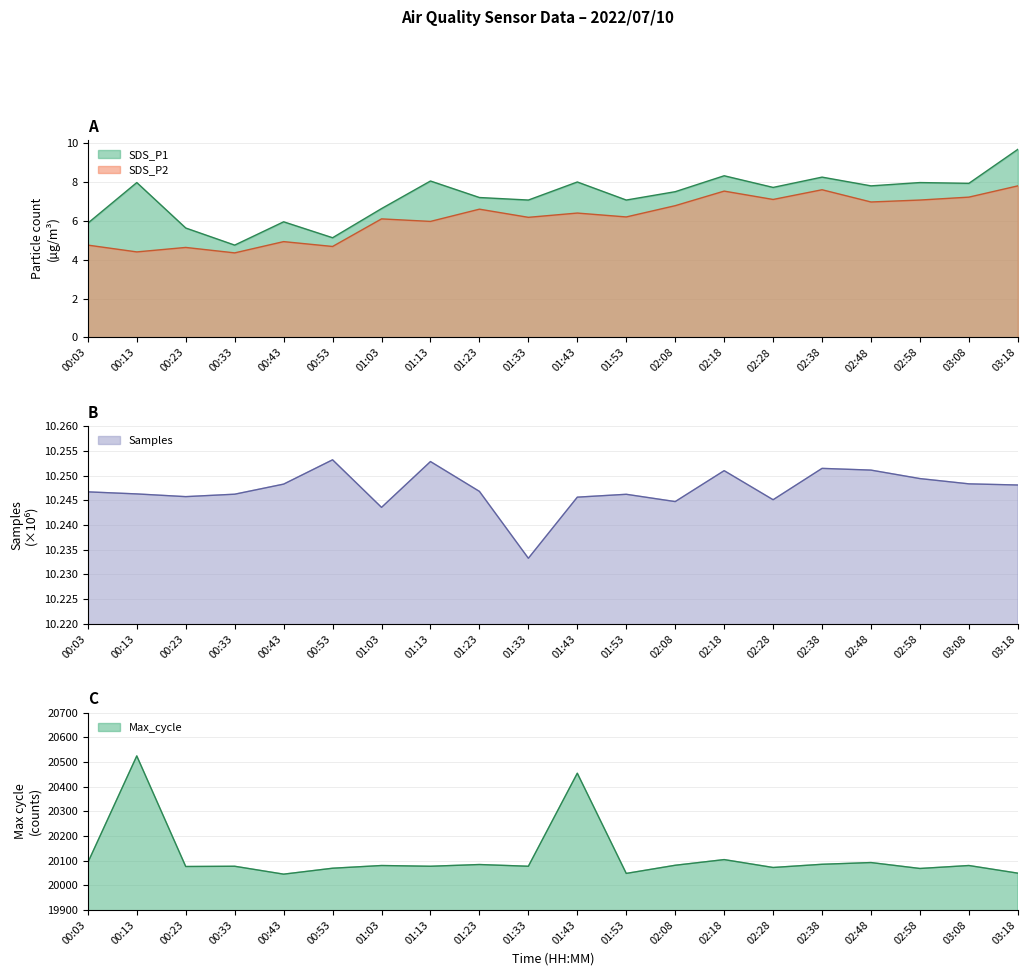

Rank the series by their average value, from highest to lowest.

SDS_P1, SDS_P2